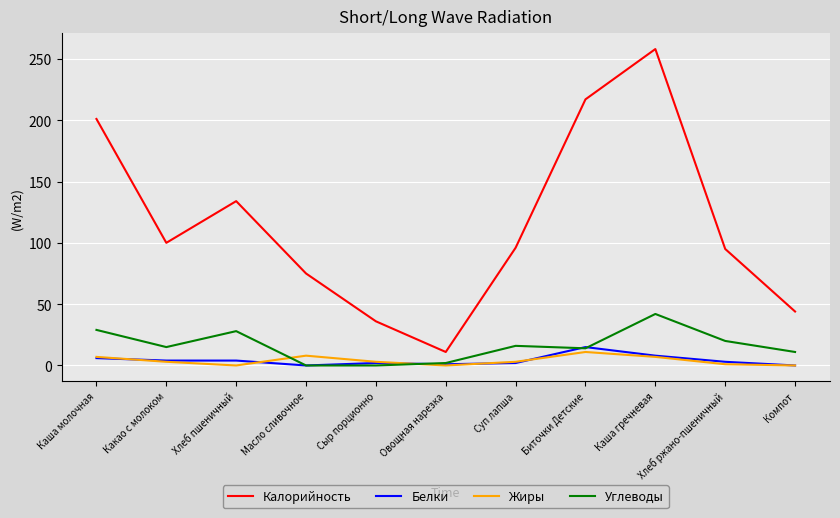

At which label does Калорийность reach its peak?

Каша гречневая